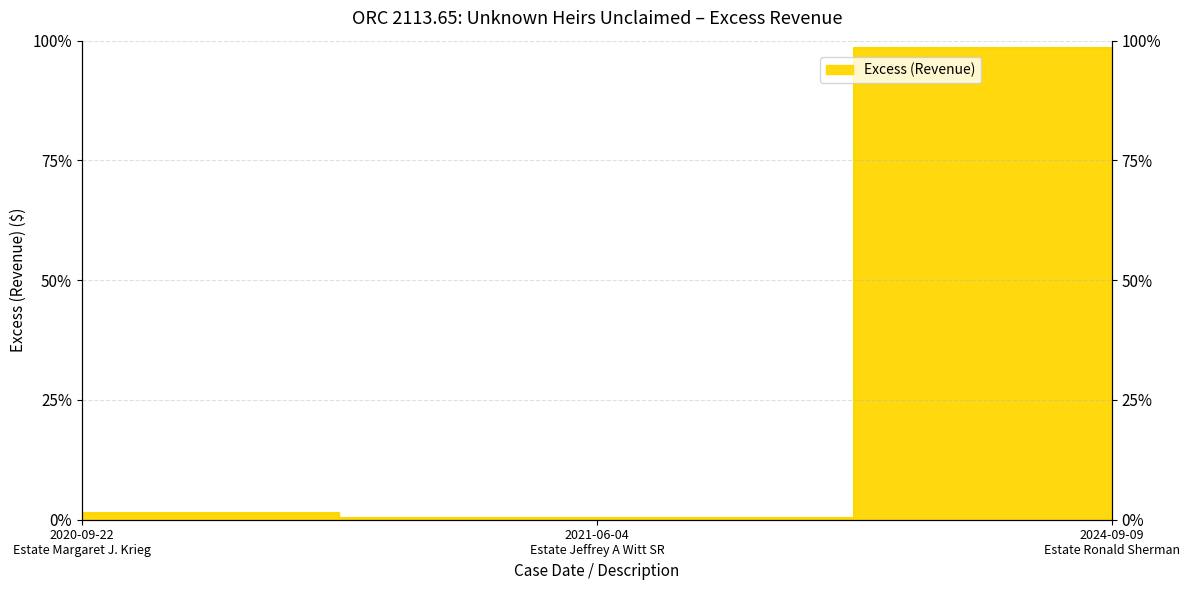

The value at 2024-09-09
Estate Ronald Sherman is 98.4. True or false?

True